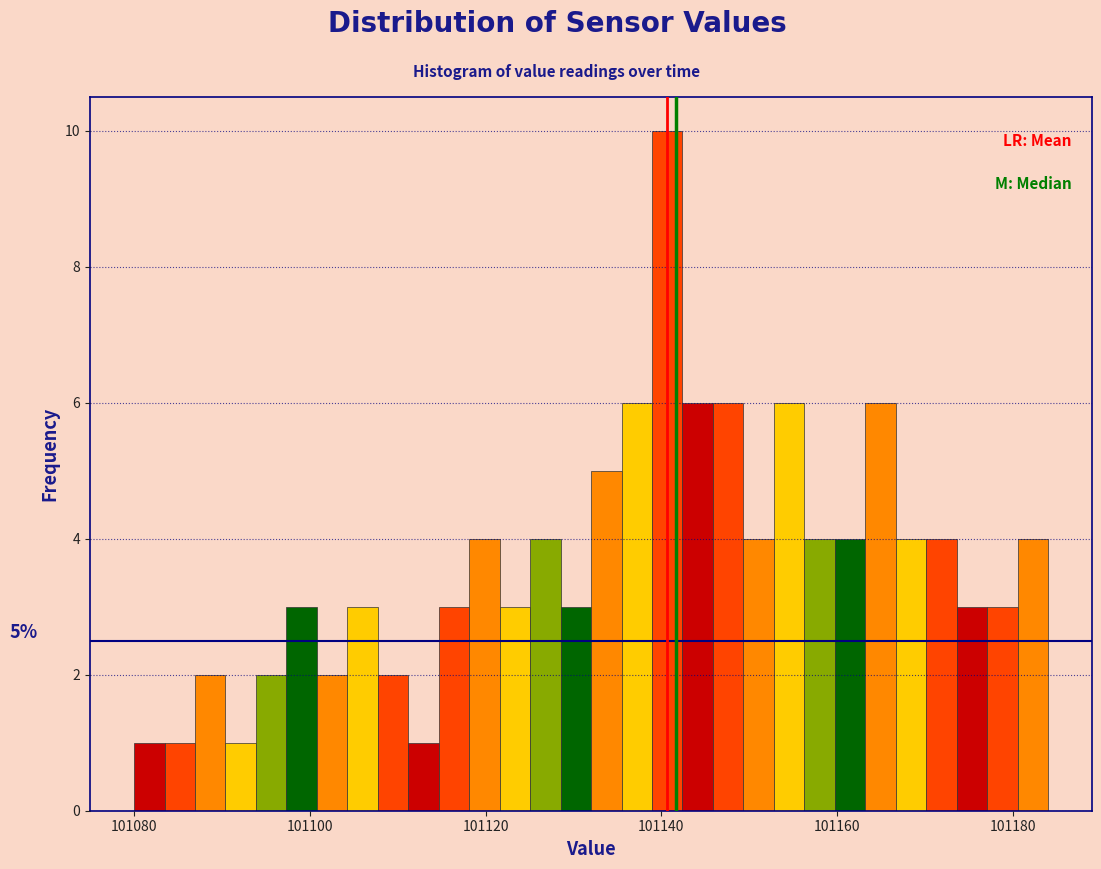

Read against the x-axis, roughly where is the centre of the tallest bar?

101140